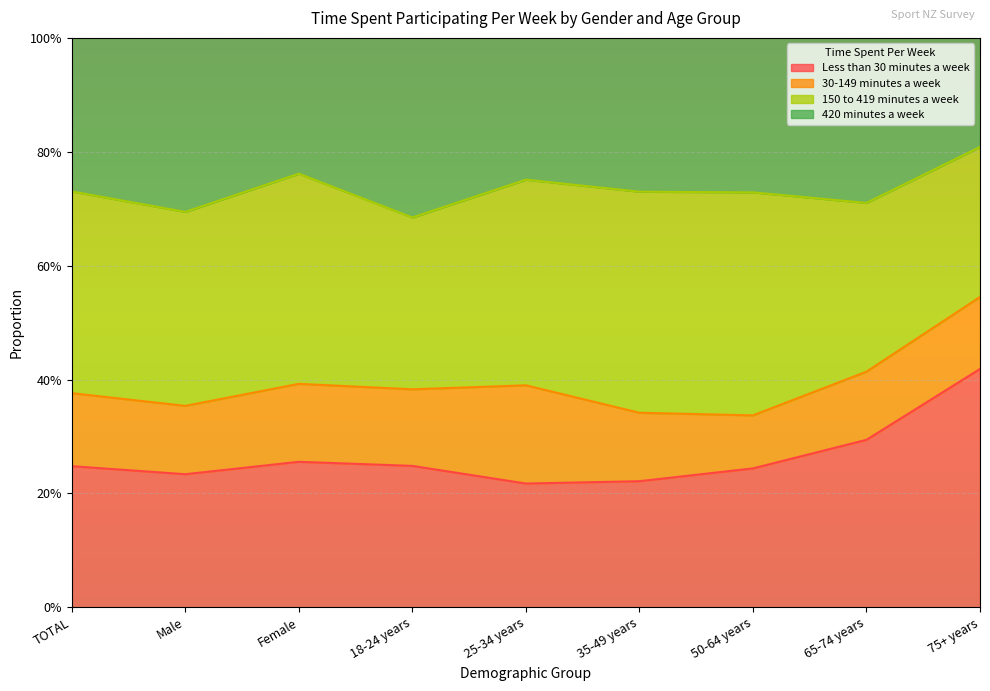

What are all the series names shown in the legend?

Less than 30 minutes a week, 30-149 minutes a week, 150 to 419 minutes a week, 420 minutes a week